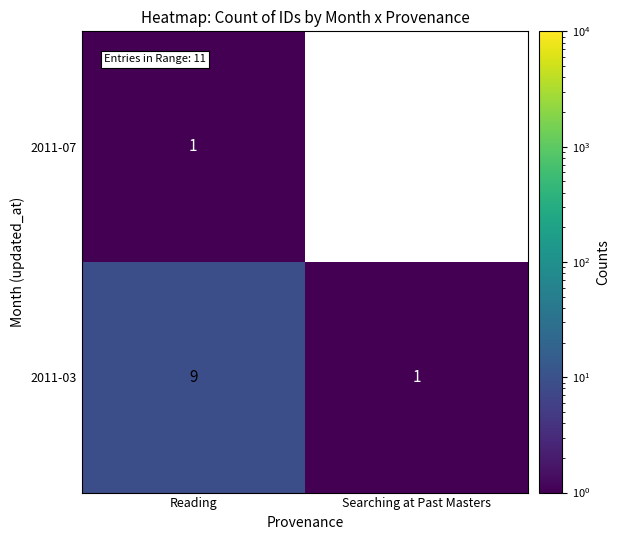

True or false: 2011-07 has a value of 1 at Reading.

True